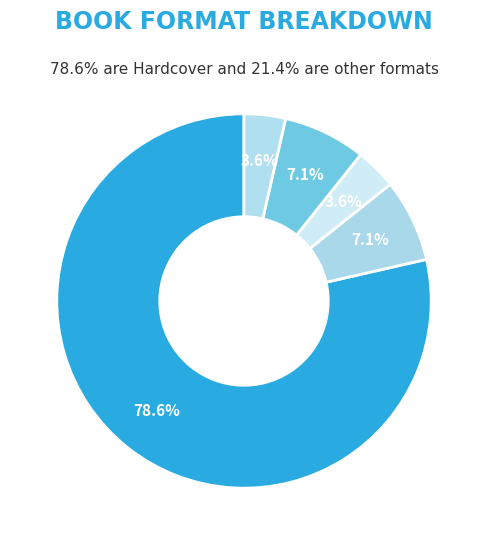

What is the largest slice in the pie chart?

Hardcover